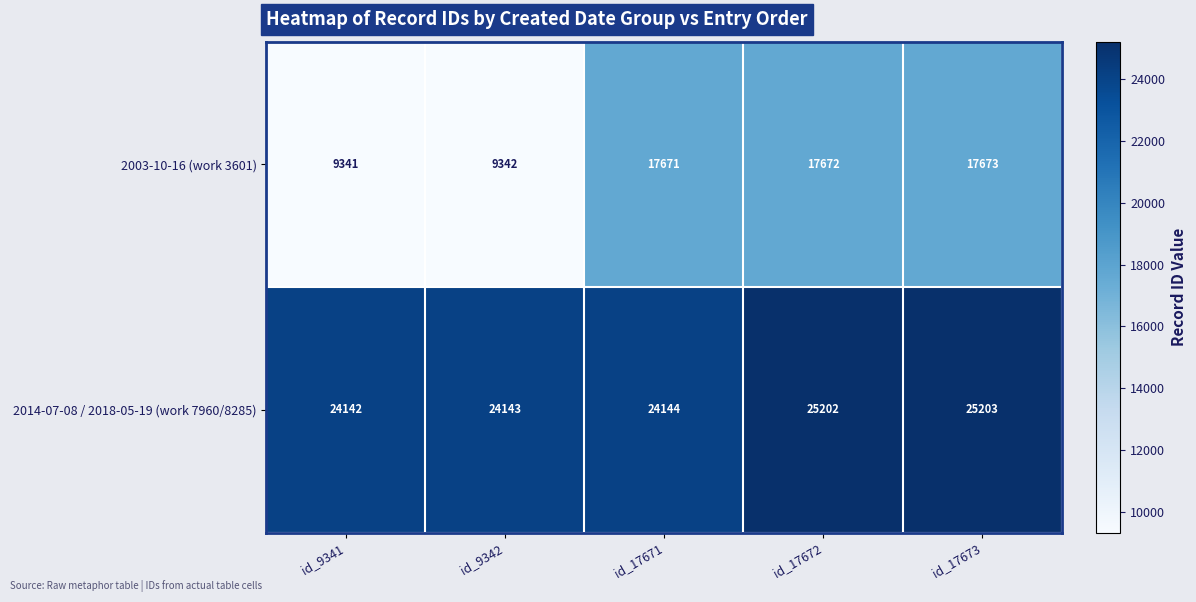

The value of 2014-07-08 / 2018-05-19 (work 7960/8285) at id_9342 is 12318. True or false?

False